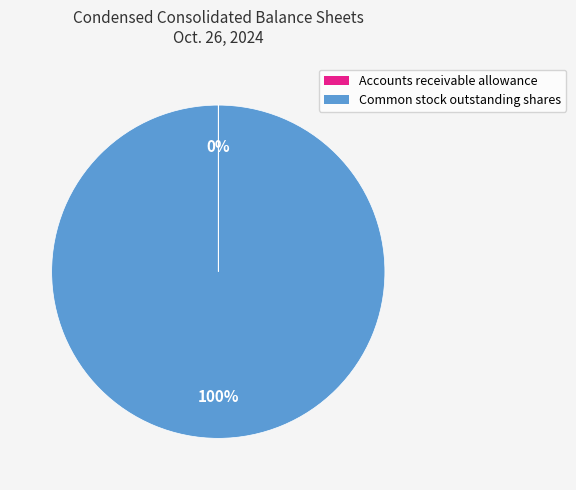

The Common stock outstanding shares slice represents 100% of the pie. True or false?

True